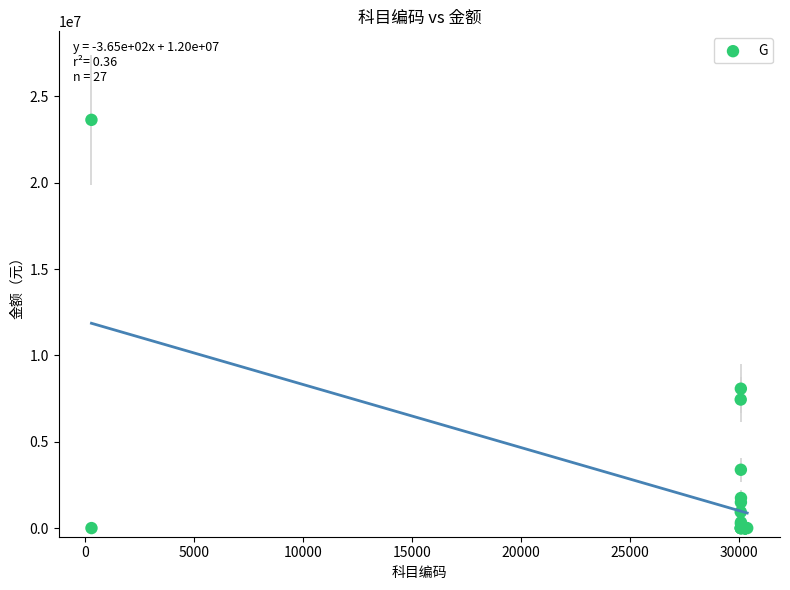

What Y value in the scatter plot is closest to 11819865?

8072385.0